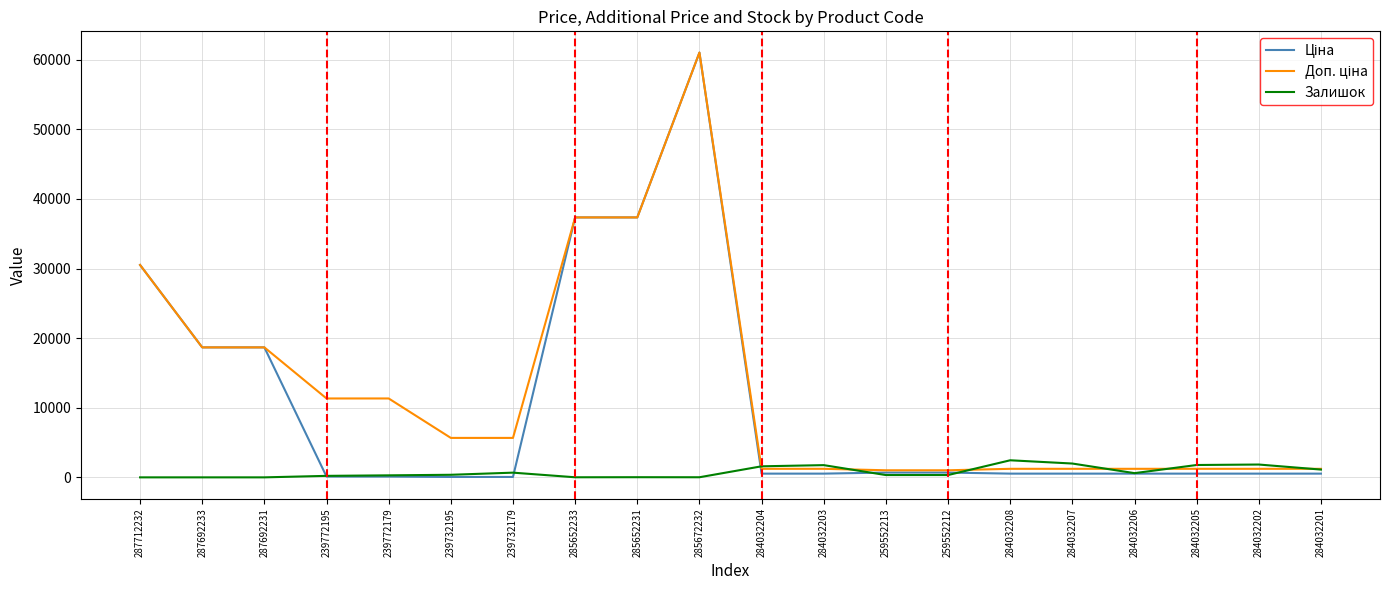

What is the average value of the Залишок series?

769.4